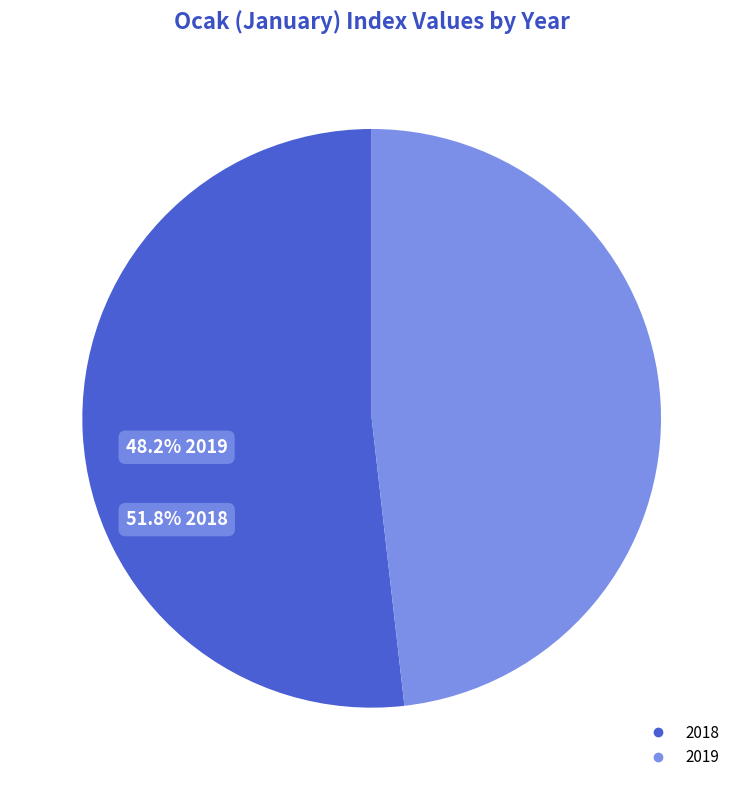

Does 2019 represent more than half of the total?

No